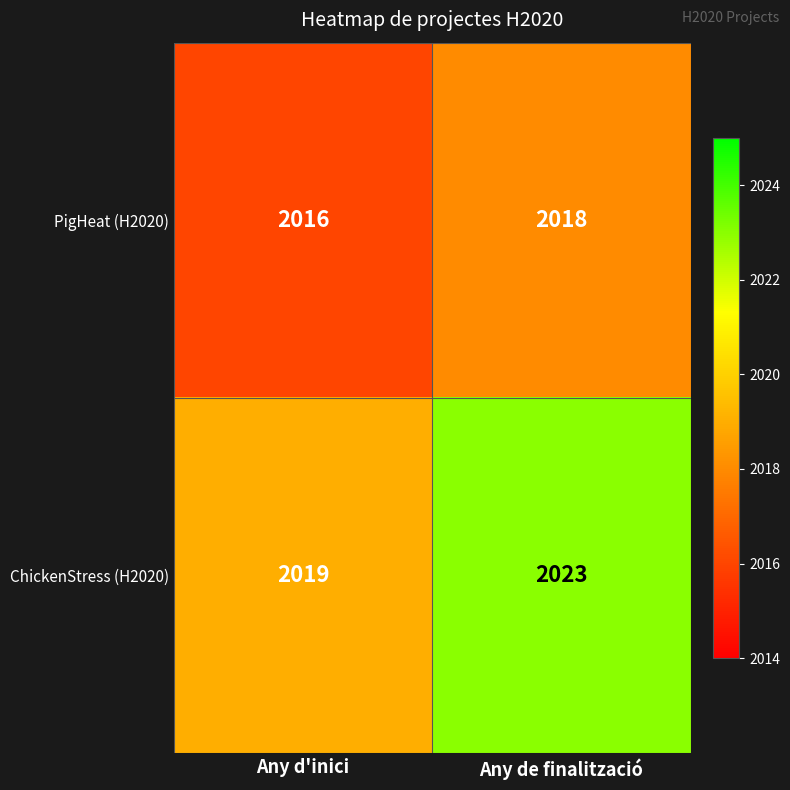

At Any d'inici, list the series in order from largest to smallest.

ChickenStress (H2020), PigHeat (H2020)